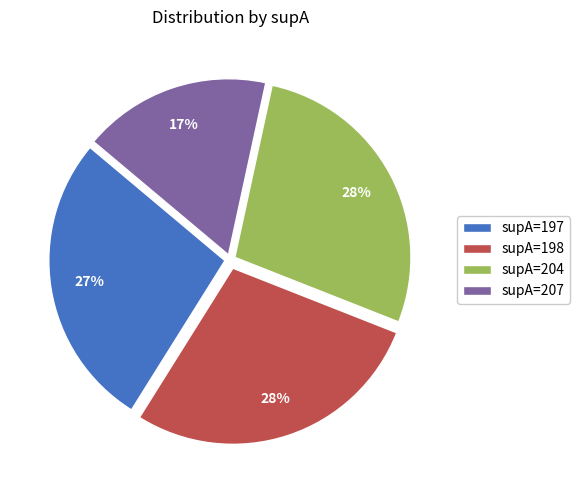

Is it true that supA=204 is 37% of the pie?

False